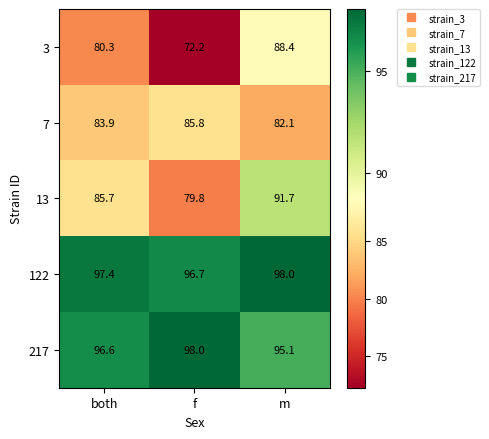

At which label does 217 reach its peak?

f